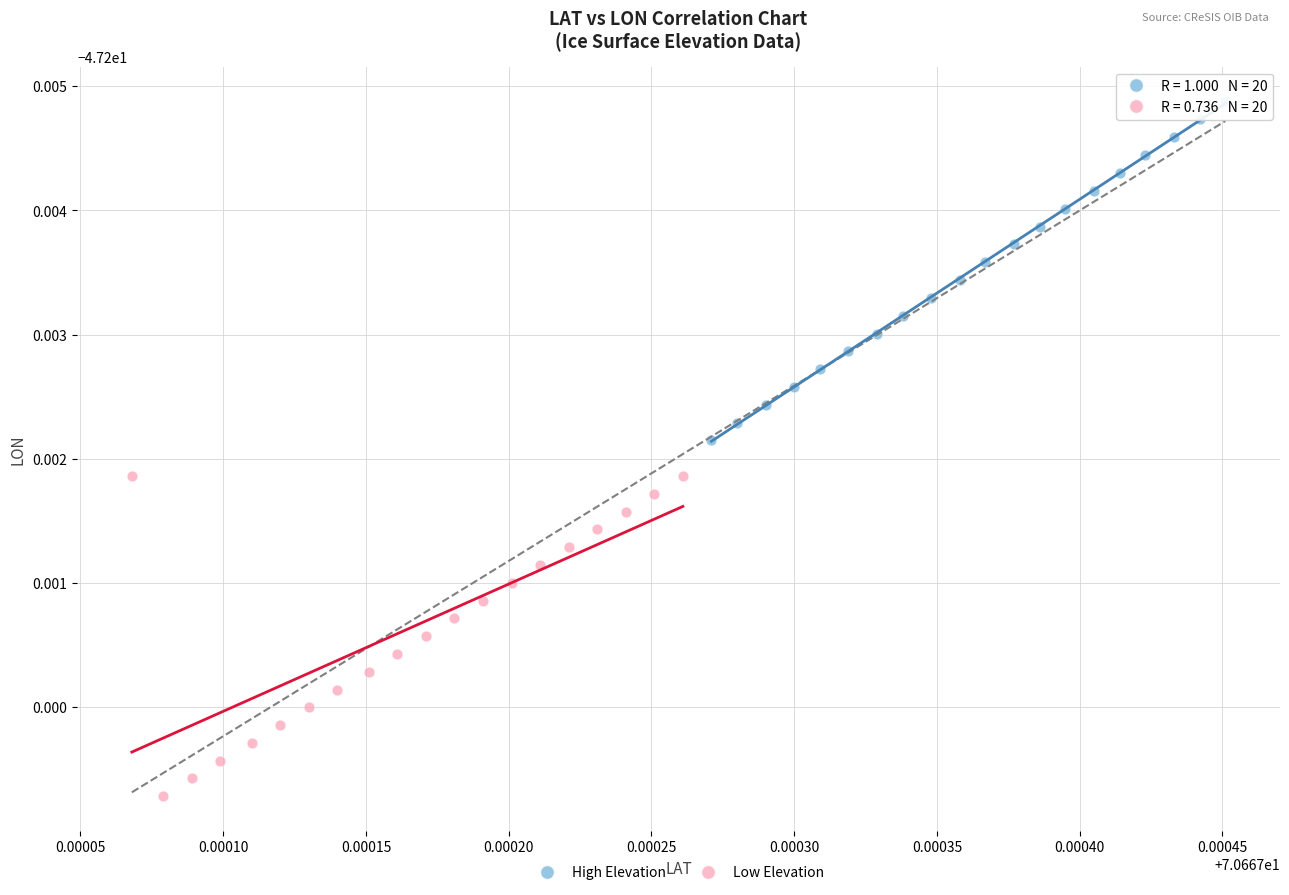

Which series reaches the maximum Y coordinate?

High Elevation